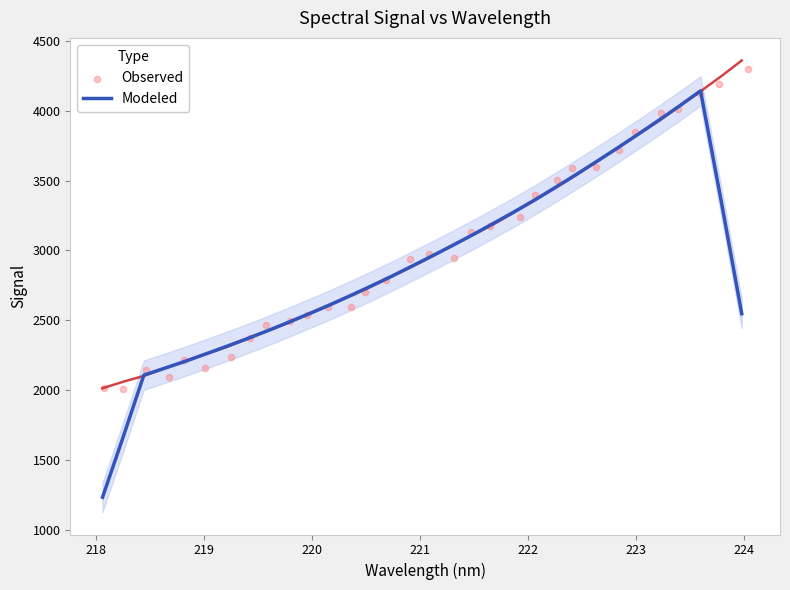

Which series reaches the minimum Y coordinate?

Modeled